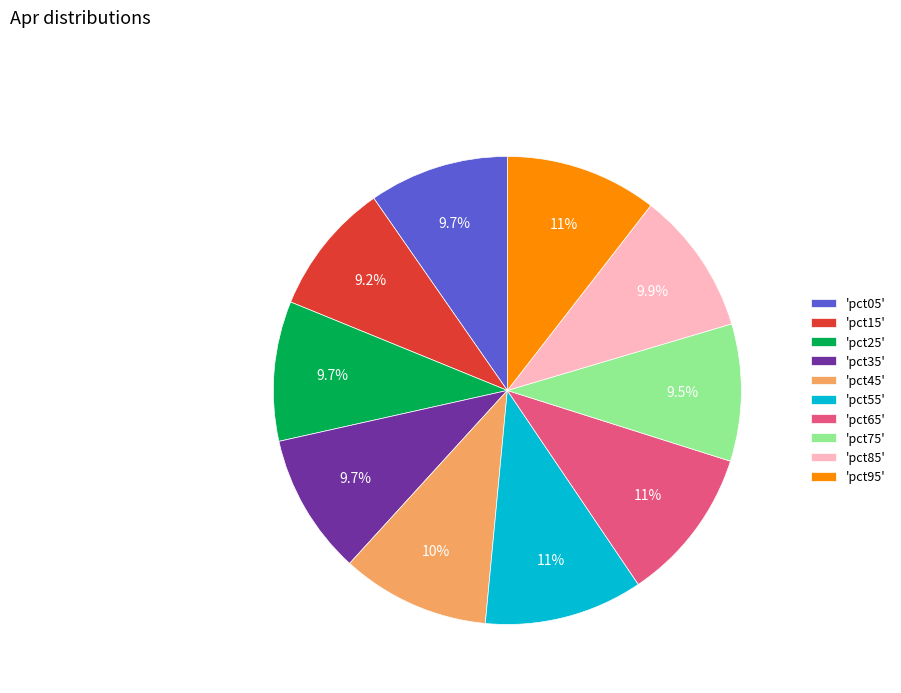

Does any single category account for the majority?

No